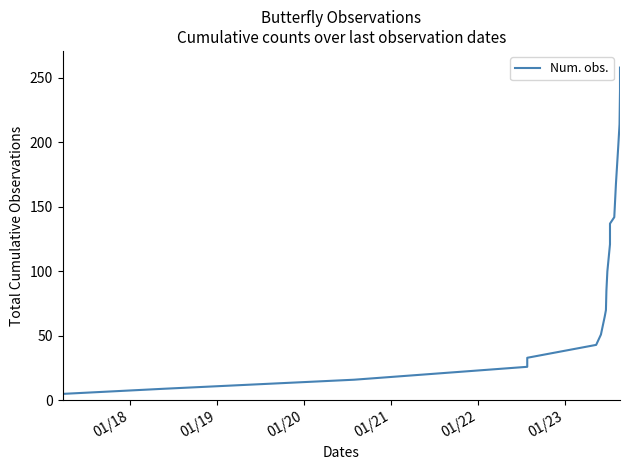

True or false: there are more than 1 points higher than both neighbors.

False